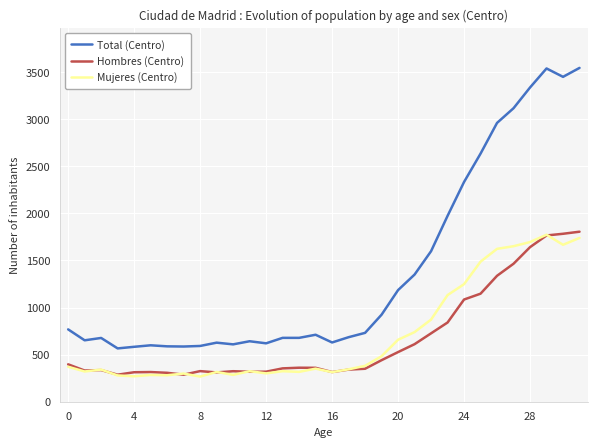

What is the smallest value displayed?

267